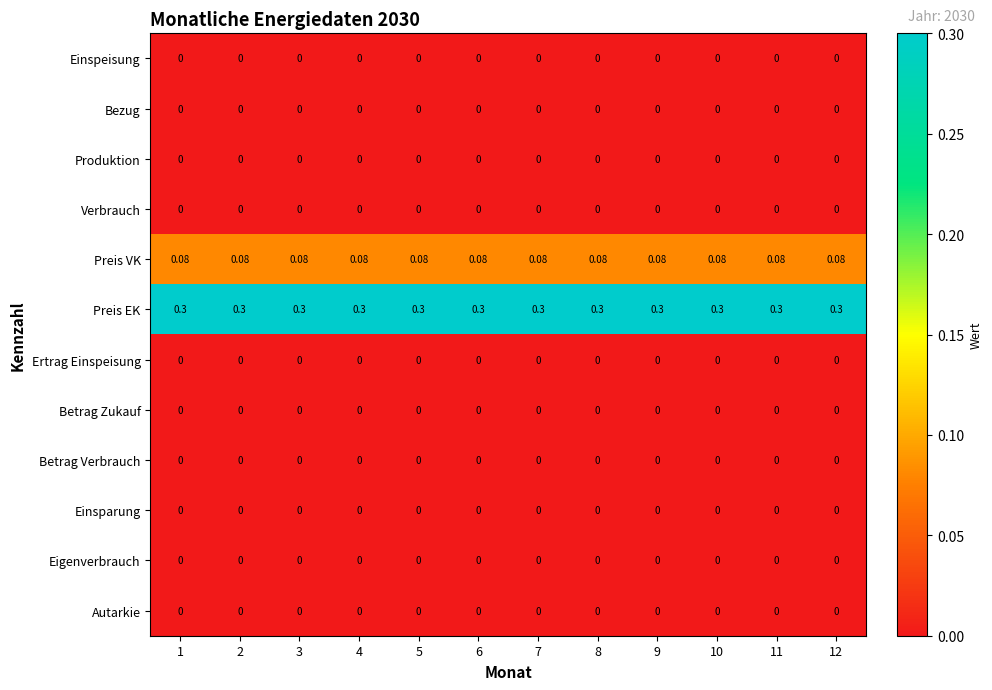

Which series has the largest total across all categories?

Preis EK